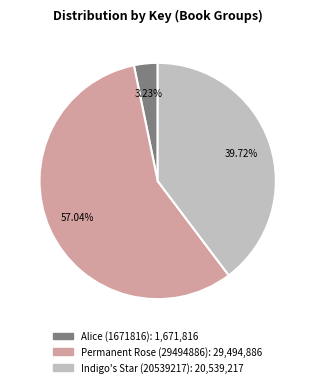

Is there any slice that represents more than half of the pie?

Yes